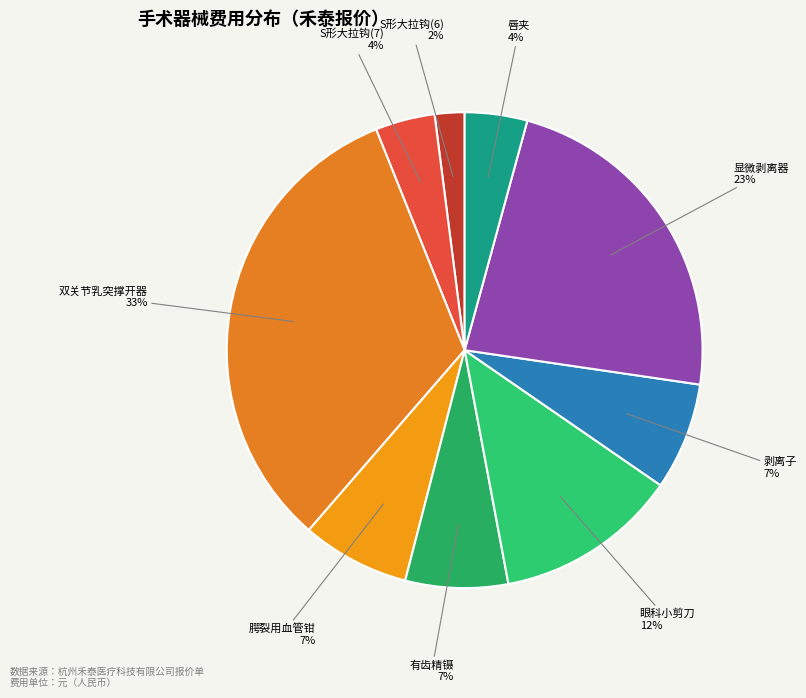

Between S形大拉钩(6) and 双关节乳突撑开器, which is larger?

双关节乳突撑开器